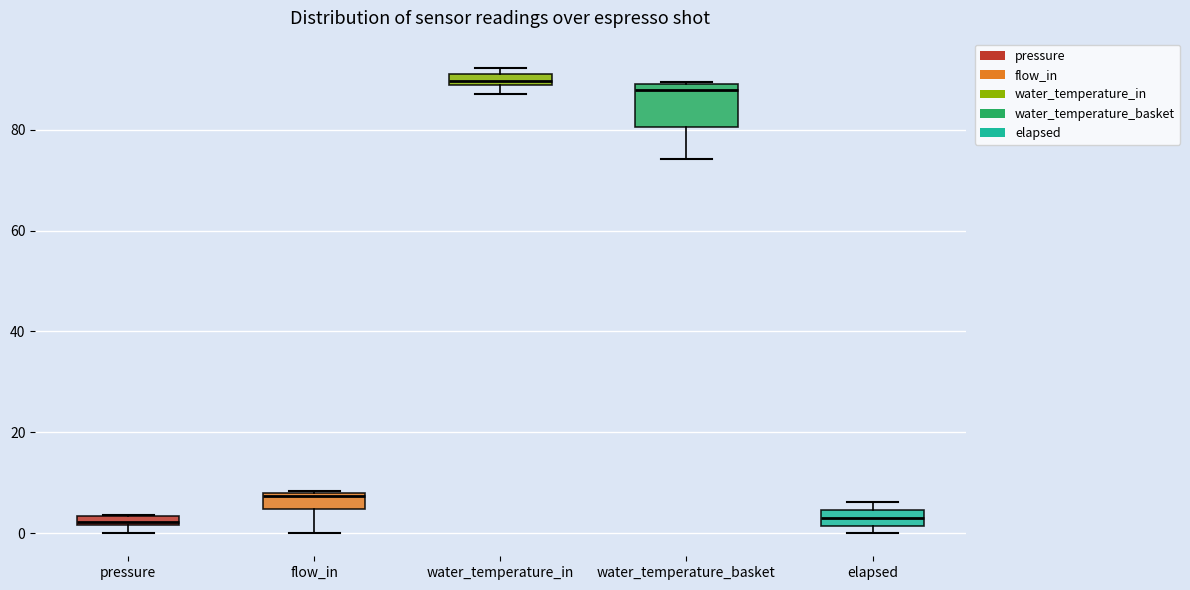

Comparing the boxes themselves (not the whiskers), which one is the tallest?

water_temperature_basket